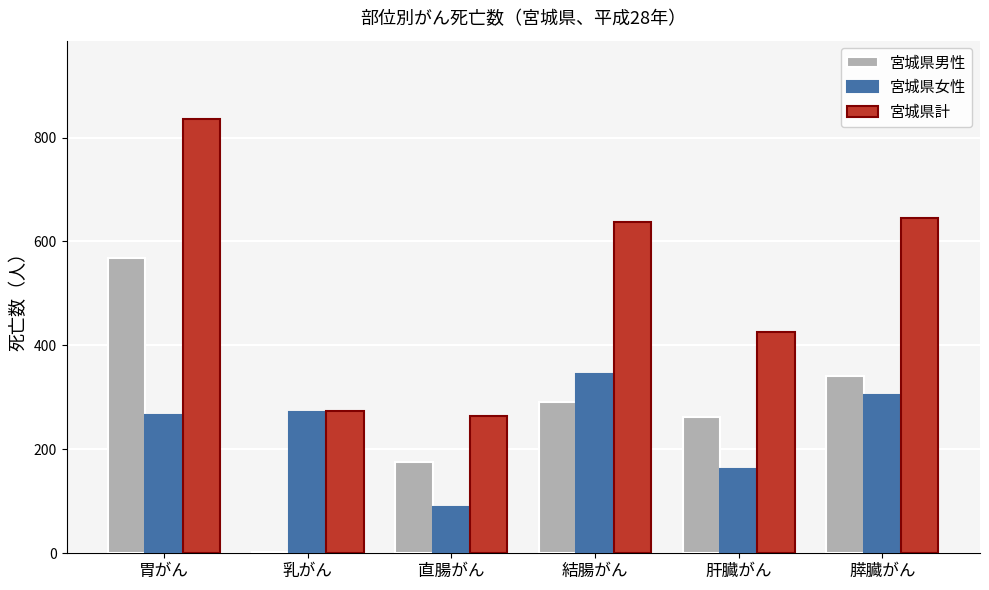

Reading left to right, what are all the values shown in this chart?

宮城県男性: 569	2	175	292	263	341
宮城県女性: 267	272	89	345	162	304
宮城県計: 836	274	264	637	425	645